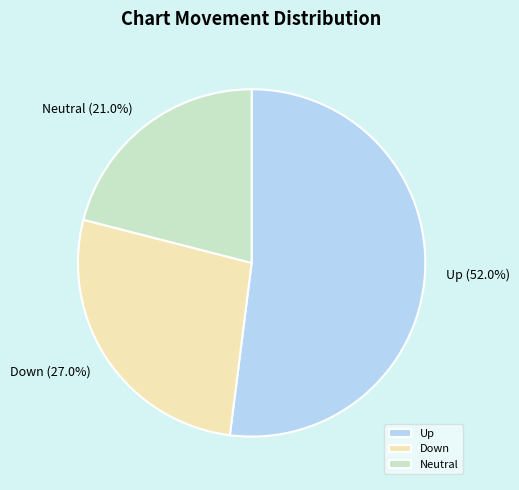

Is there a majority slice in this chart?

Yes